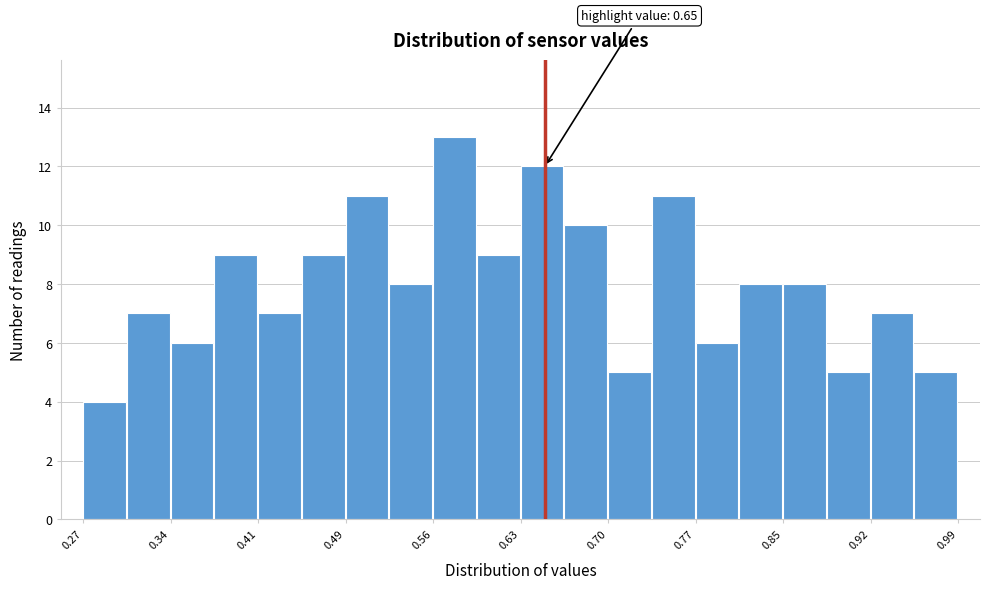

Read against the x-axis, roughly where is the centre of the tallest bar?

0.58